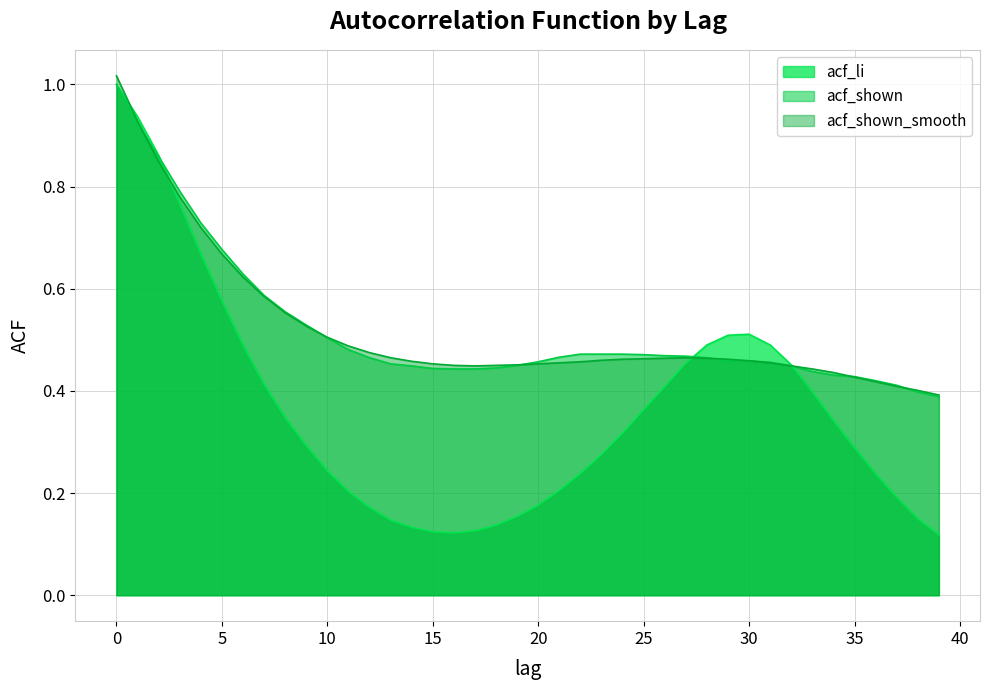

How many times do acf_shown and acf_li cross each other?

3